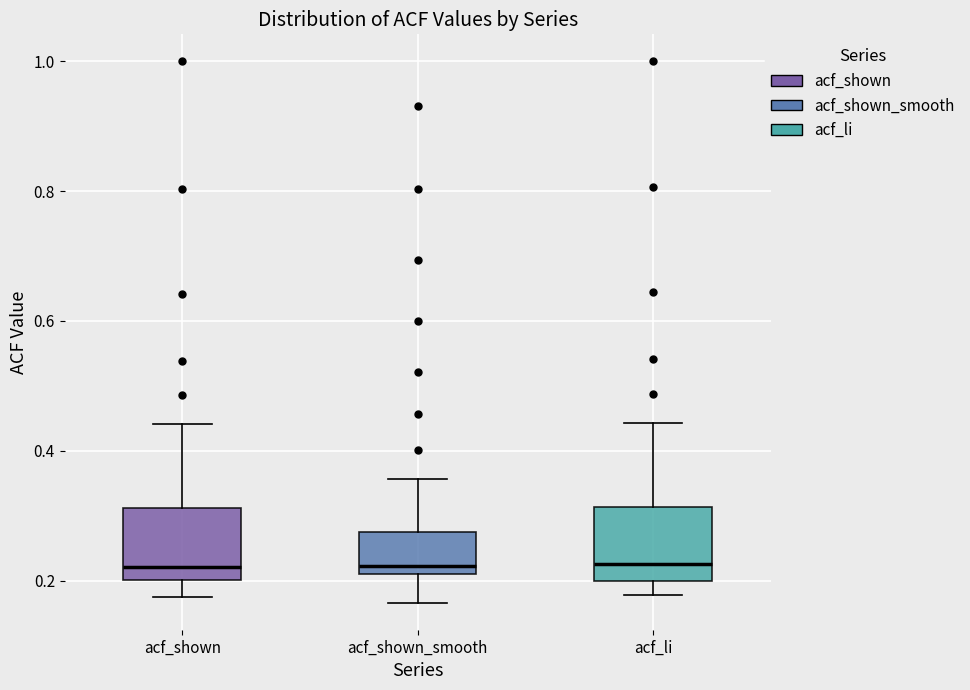

Reading left to right, read every box against the y-axis: the position of its median line, the range the box covers, and the ends of its whiskers. The values are not printed on the chart, so give them approximately, as read against the axis.

acf_shown: median 0.22, box 0.20 to 0.32, whiskers 0.18 to 0.44
acf_shown_smooth: median 0.22 (just above the box's lower edge), box 0.22 to 0.28, whiskers 0.16 to 0.36
acf_li: median 0.22, box 0.20 to 0.32, whiskers 0.18 to 0.44